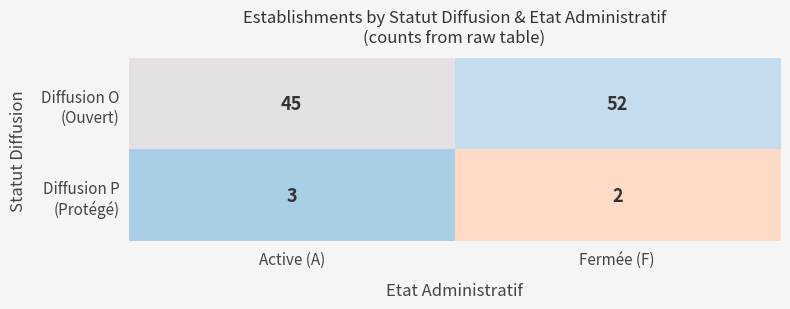

What is the difference between the highest and lowest values at Active (A)?

42